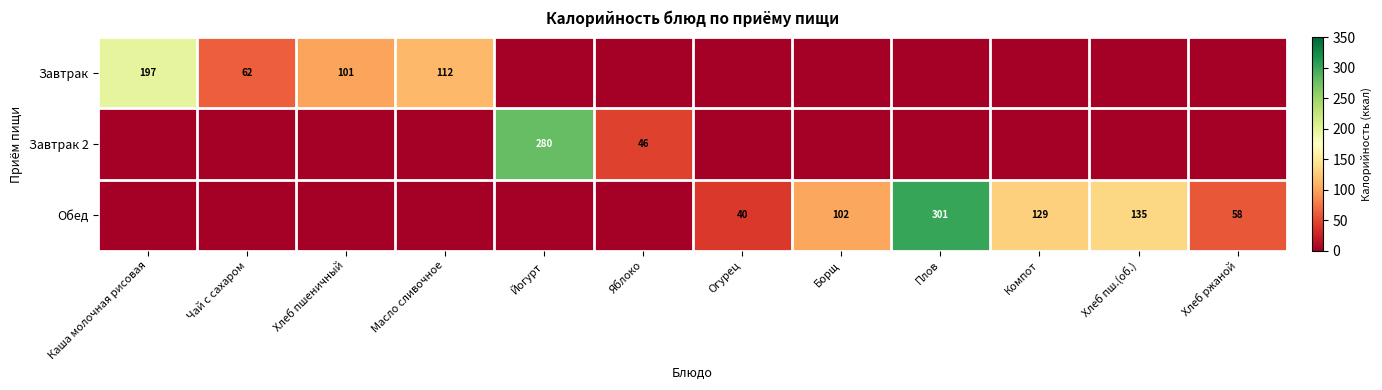

The Завтрак 2 series shows 413 at Йогурт. True or false?

False